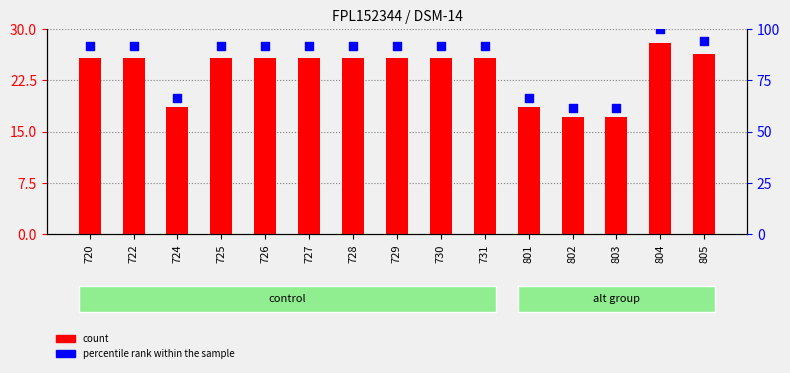

Which series has the largest total across all categories?

percentile rank within the sample